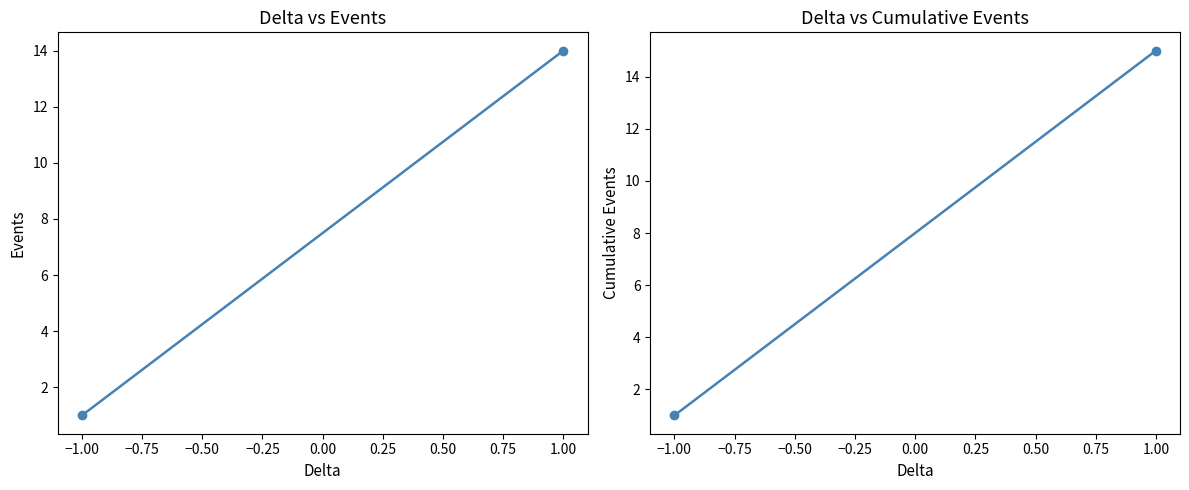

What is the smallest value displayed?

1